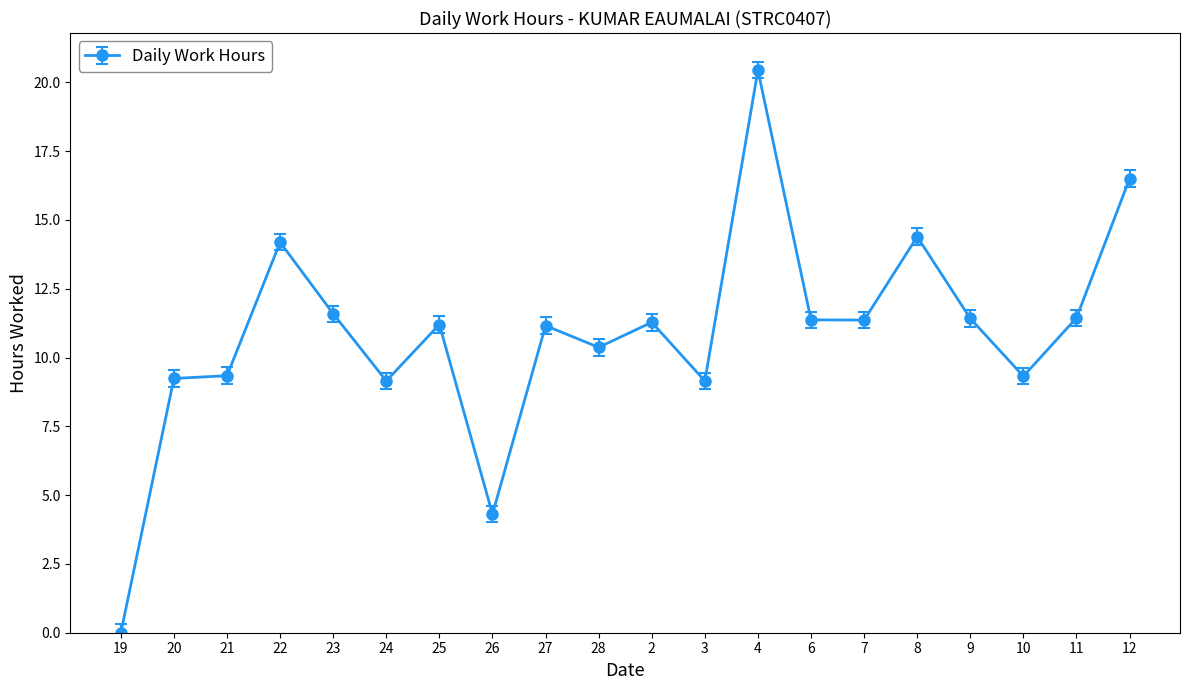

Which category has the lowest value across all series?

19